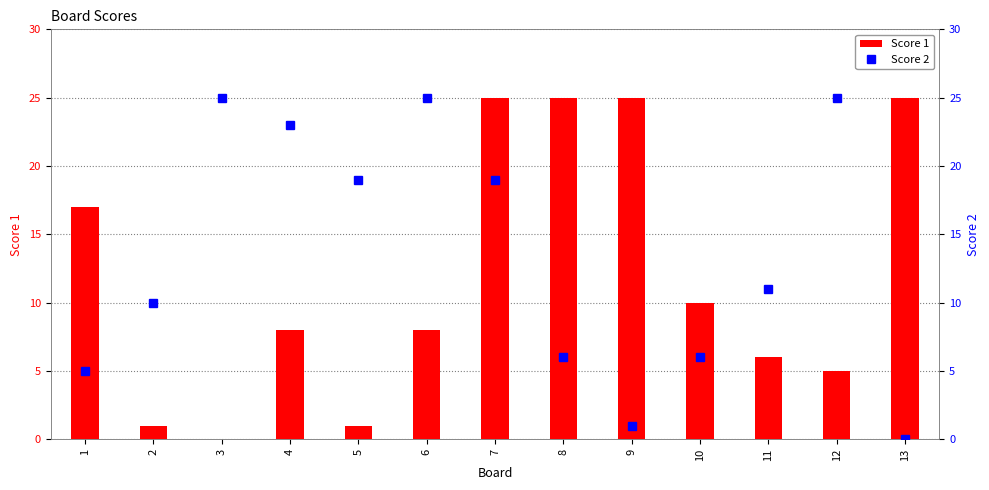

What is the value of the Score 2 bar at the 4th from the left?

23